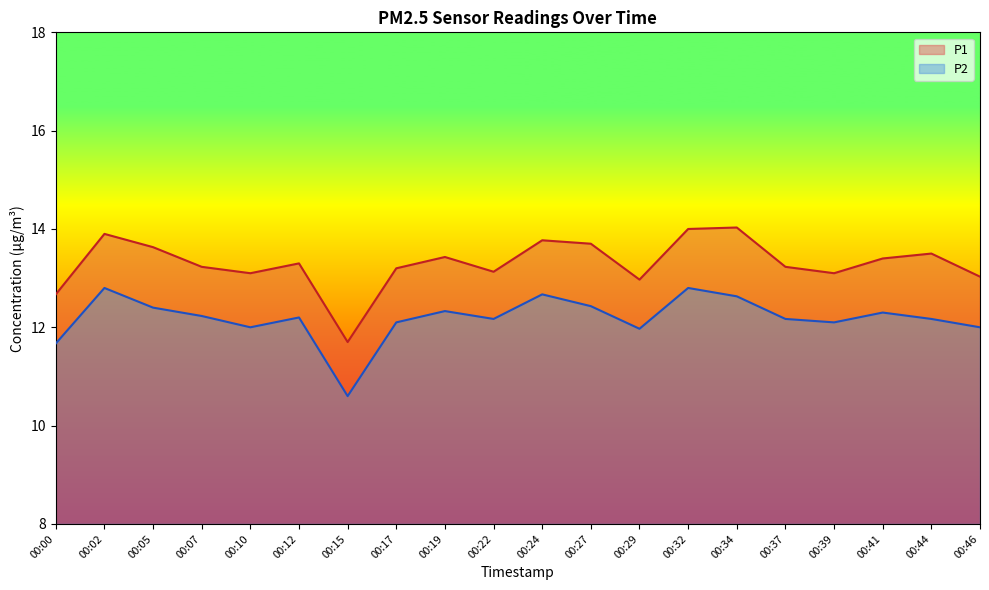

True or false: P1 and P2 cross at least once.

False